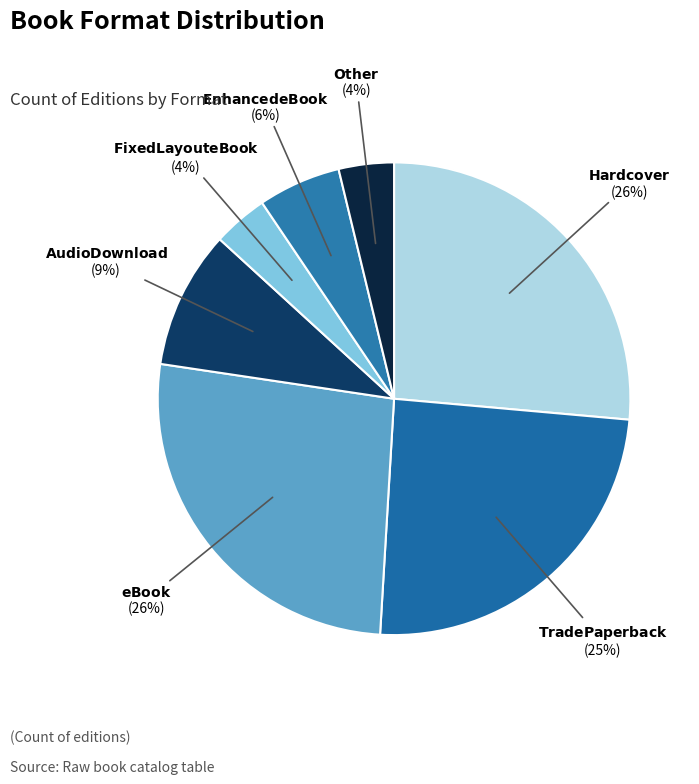

Which slice is the smallest?

Fixed Layout eBook